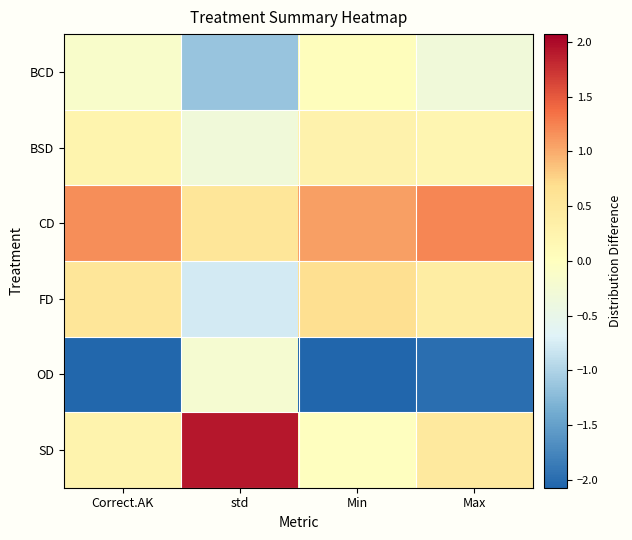

Reading right to left, transcribe all the data shown in this chart.

BCD: Max=-0.3	Min=0.0	std=-1.1	Correct.AK=-0.1
BSD: Max=0.2	Min=0.3	std=-0.3	Correct.AK=0.2
CD: Max=1.2	Min=1.1	std=0.5	Correct.AK=1.2
FD: Max=0.4	Min=0.7	std=-0.8	Correct.AK=0.5
OD: Max=-2.0	Min=-2.1	std=-0.2	Correct.AK=-2.1
SD: Max=0.5	Min=-0.0	std=1.9	Correct.AK=0.2